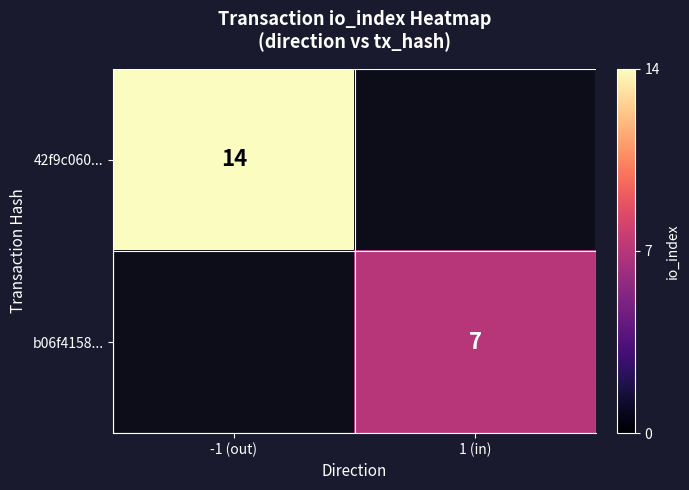

True or false: b06f4158... has a value of 2 at 1 (in).

False